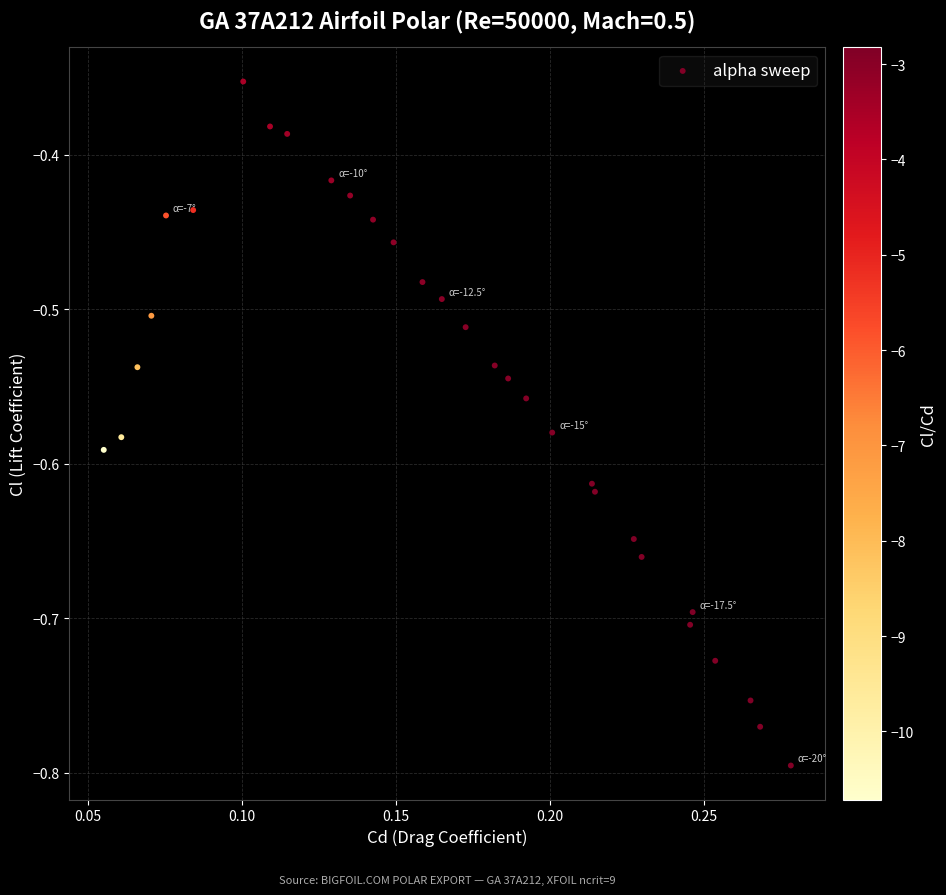

What is the range of Y values (max minus min)?

0.4